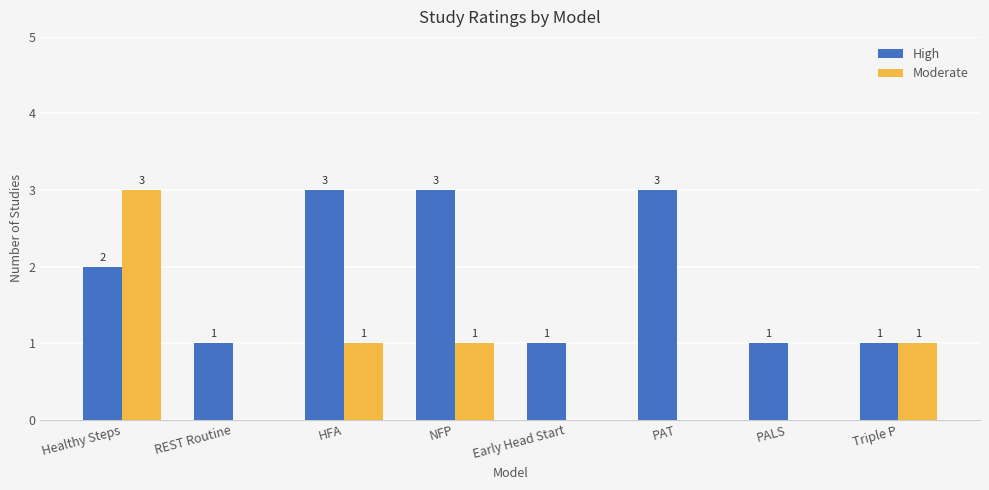

What is the maximum value for High?

3